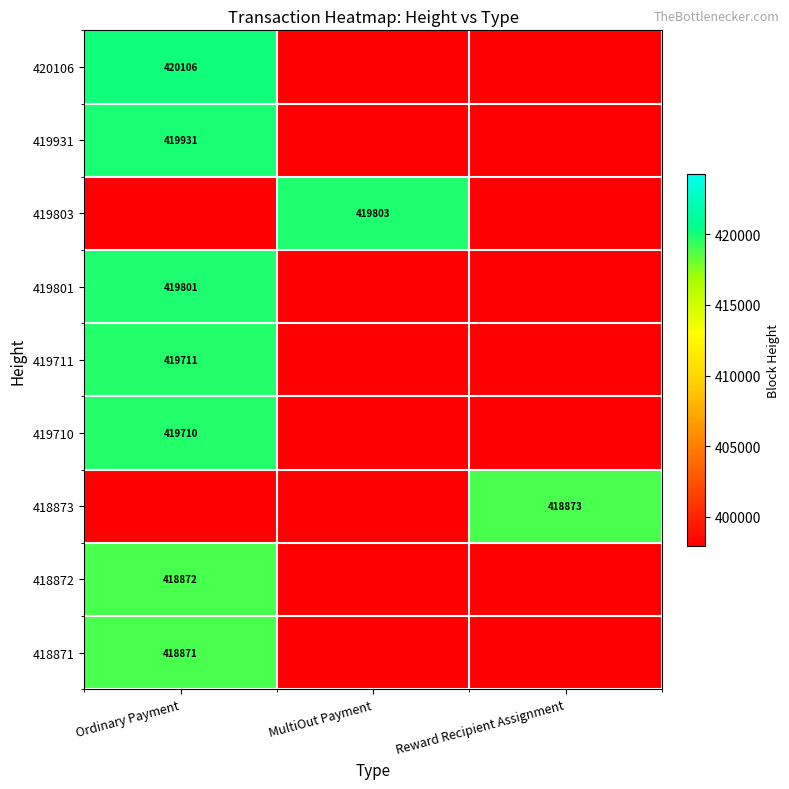

At which category is the sum across all series the highest?

Ordinary Payment